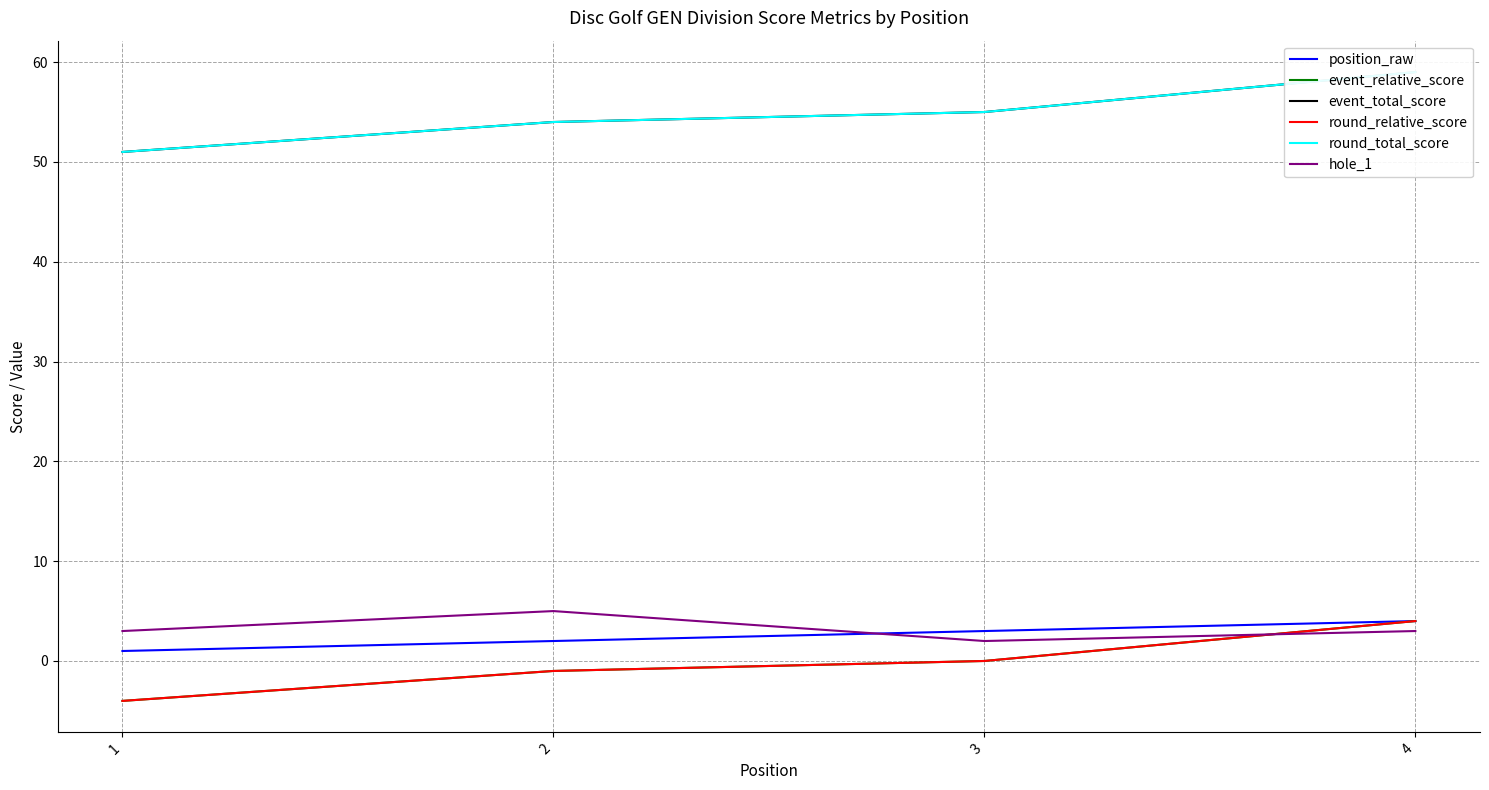

Rank the categories by event_relative_score value from lowest to highest.

1, 2, 3, 4